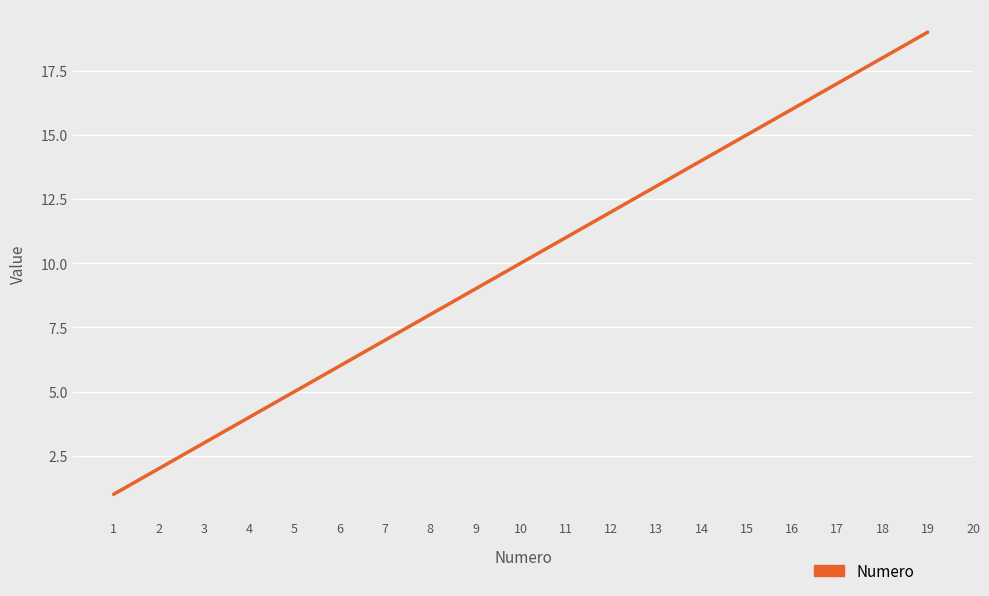

Is it true that the value at 2 is 2?

True